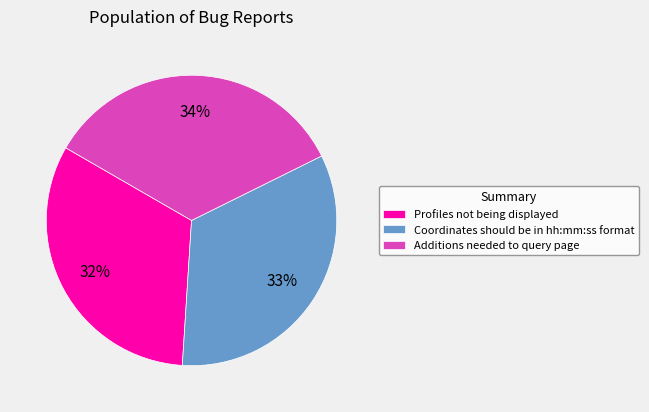

Rank the categories by value from lowest to highest.

Profiles not being displayed, Coordinates should be in hh:mm:ss format, Additions needed to query page